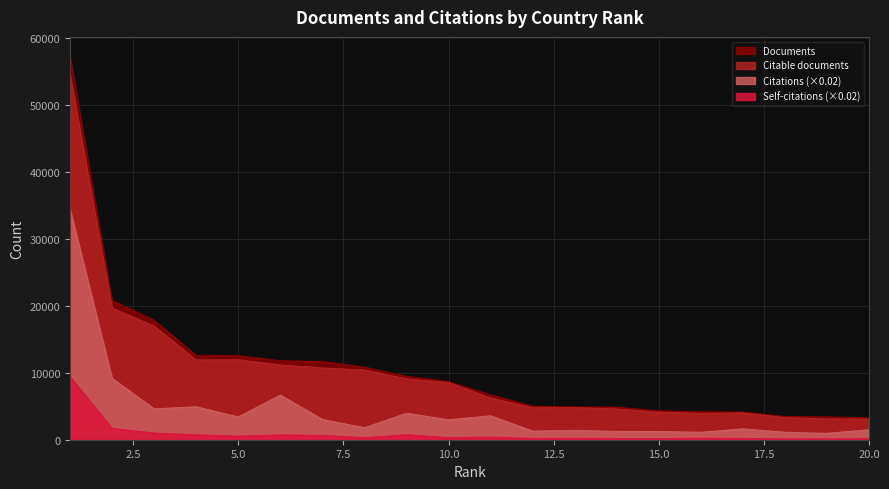

At which category is the sum across all series the highest?

1